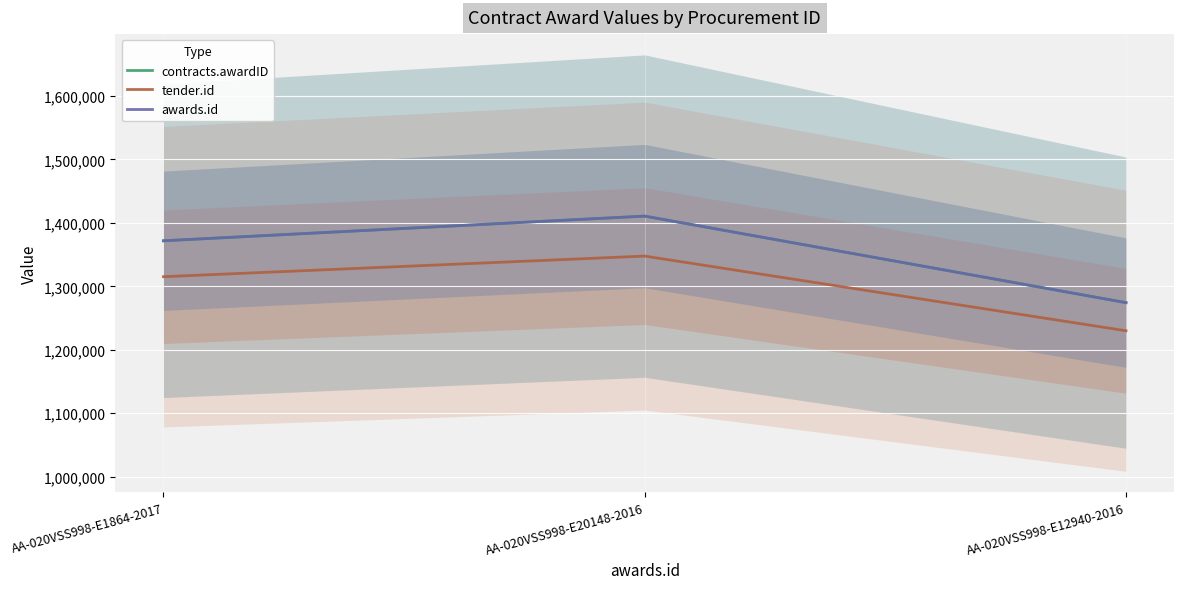

Which series has the largest range (max minus min)?

contracts.awardID